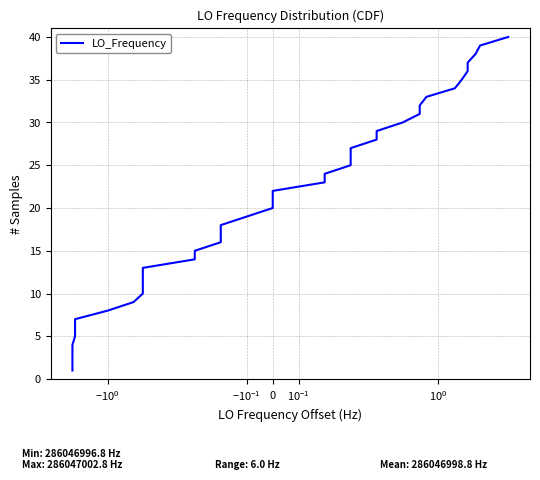

Count the number of categories in the chart.

40